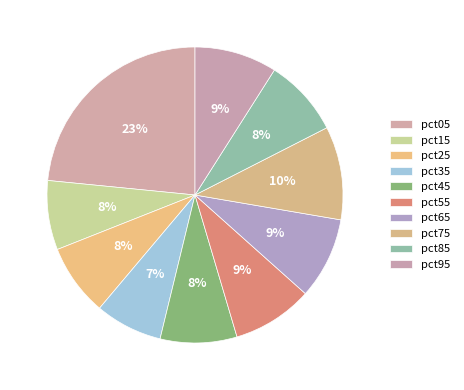

The pct85 slice represents 8% of the pie. True or false?

True